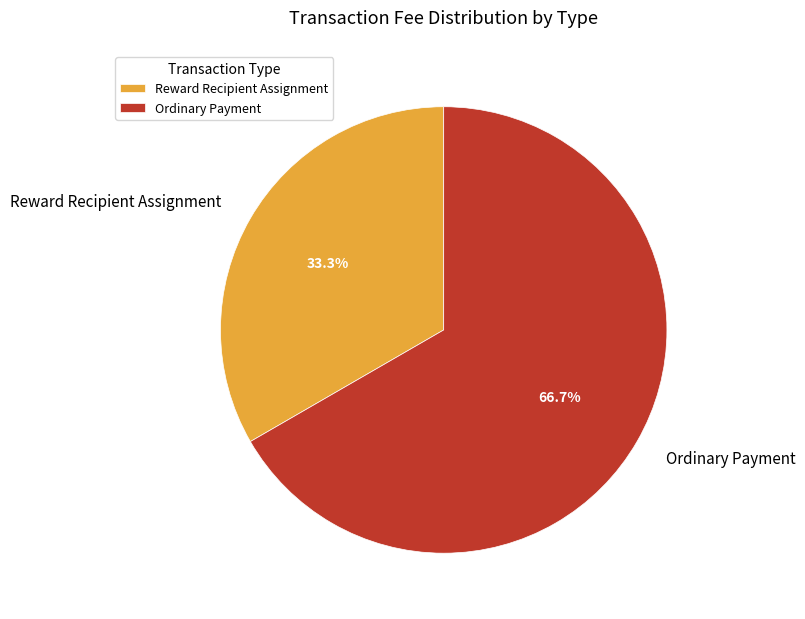

What is the smallest slice in the pie chart?

Reward Recipient Assignment